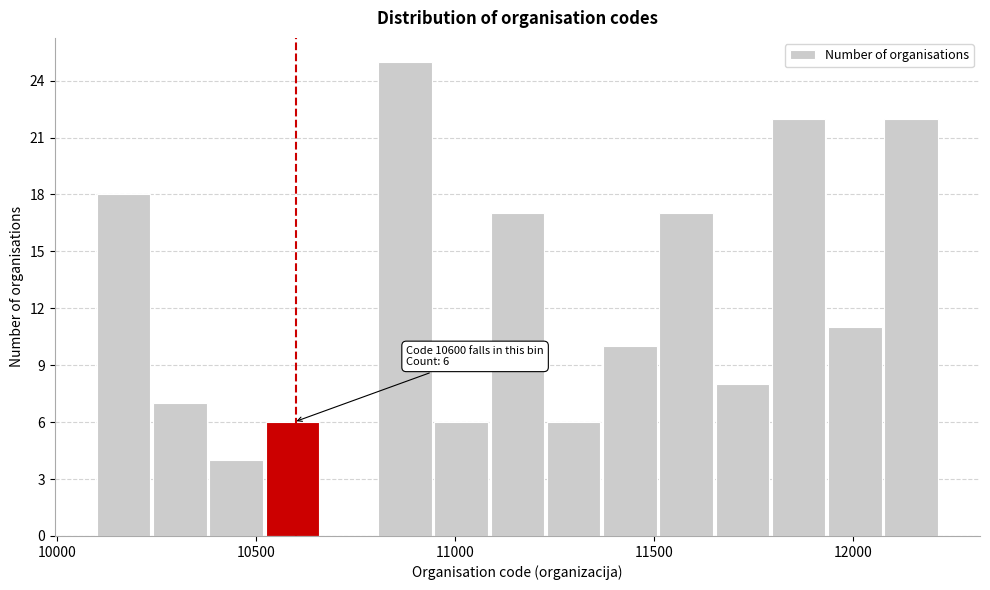

Around what value on the x-axis is the tallest bar? Give the approximate position of its centre, as read against the axis.

10850